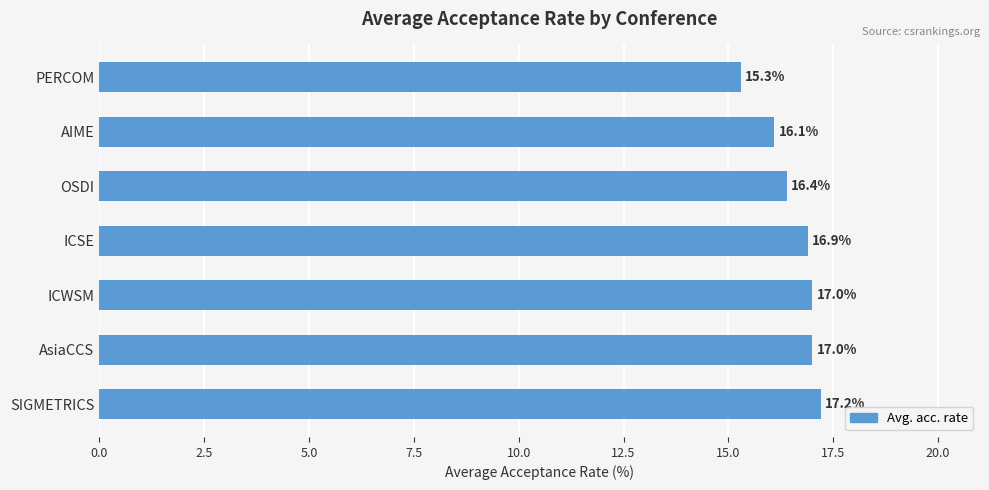

What is the maximum value shown in the chart?

17.2